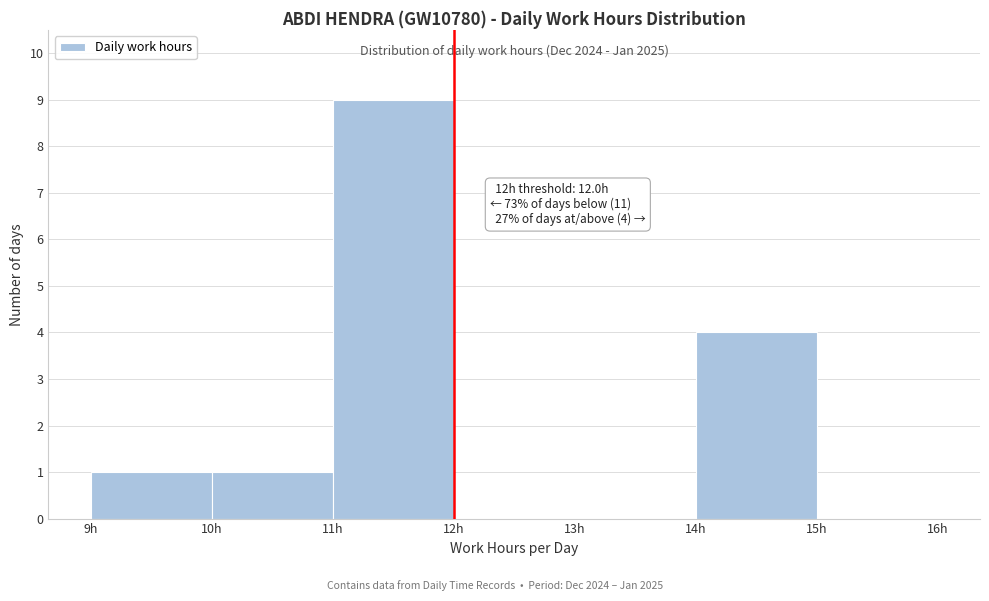

Which range on the x-axis has the tallest bar?

11 to 12